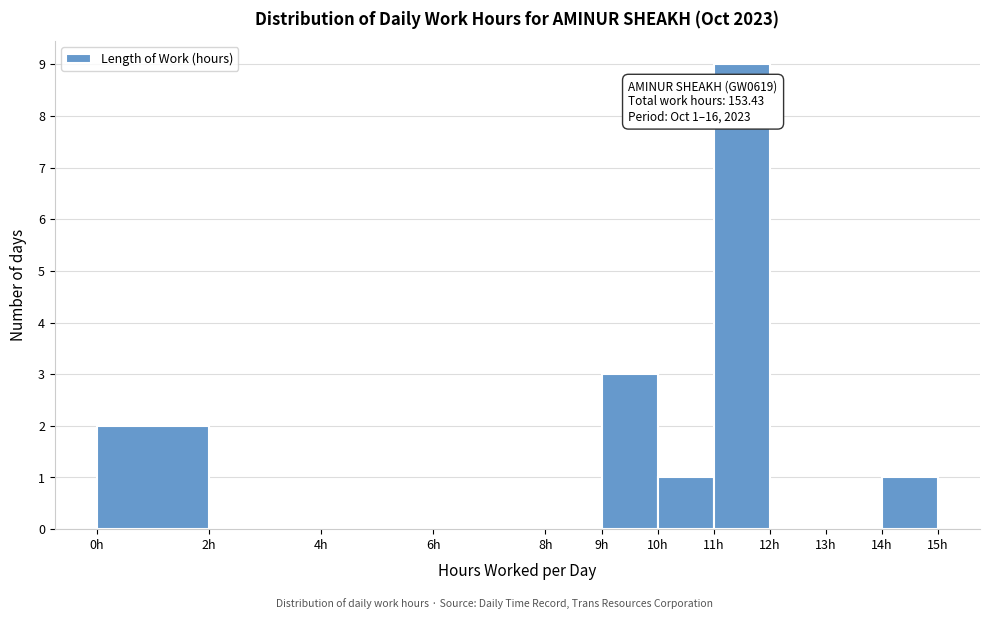

Over which range of the x-axis is the bar tallest?

11 to 12